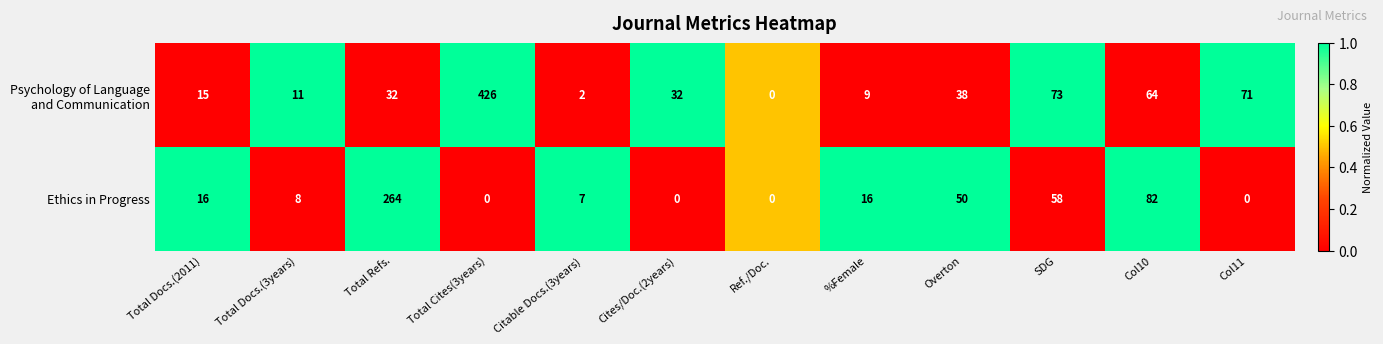

At which category is the sum across all series the highest?

Total Cites(3years)